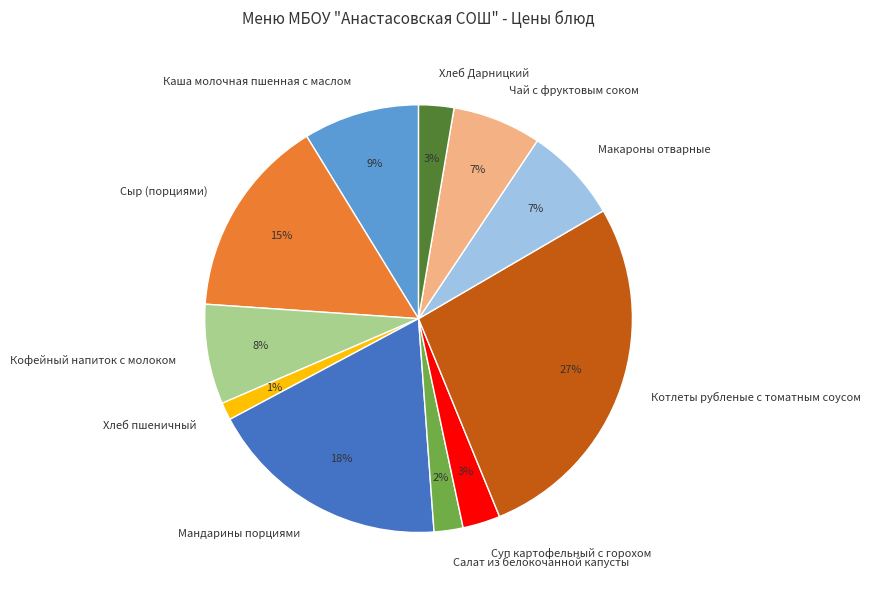

To the nearest percent, what portion does Салат из белокочанной капусты represent?

2%